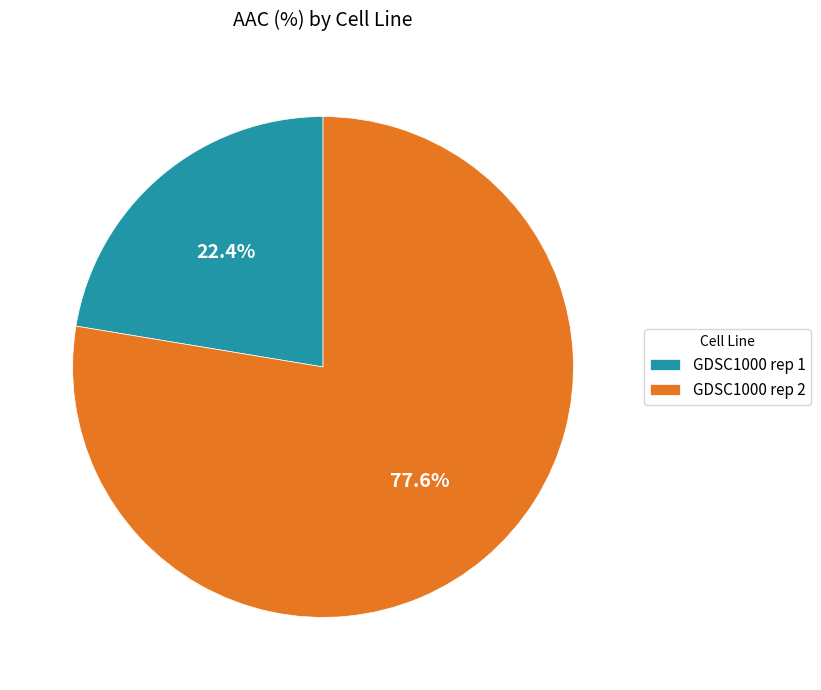

What is the smallest slice in the pie chart?

GDSC1000 rep 1